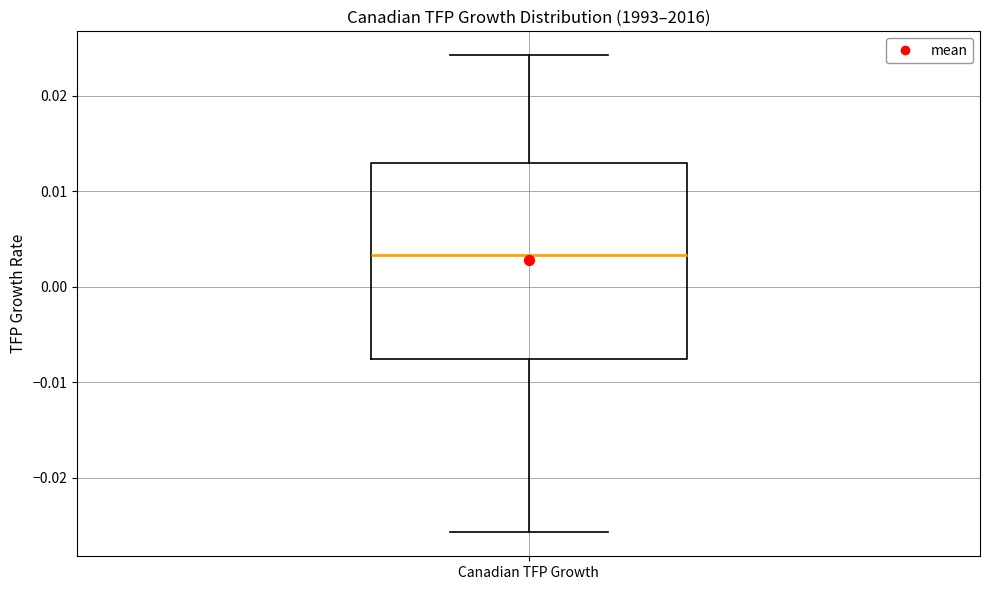

Where does the lower whisker of the box for Canadian TFP Growth end on the y-axis? The values are not printed on the chart, so give them approximately, as read against the axis.

-0.026